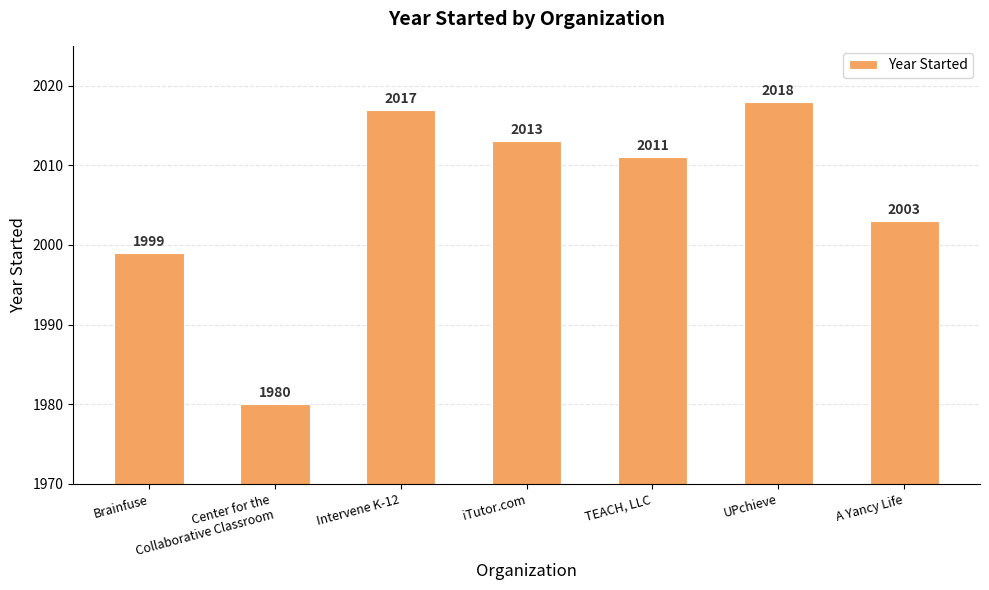

Are the bars horizontal?

No